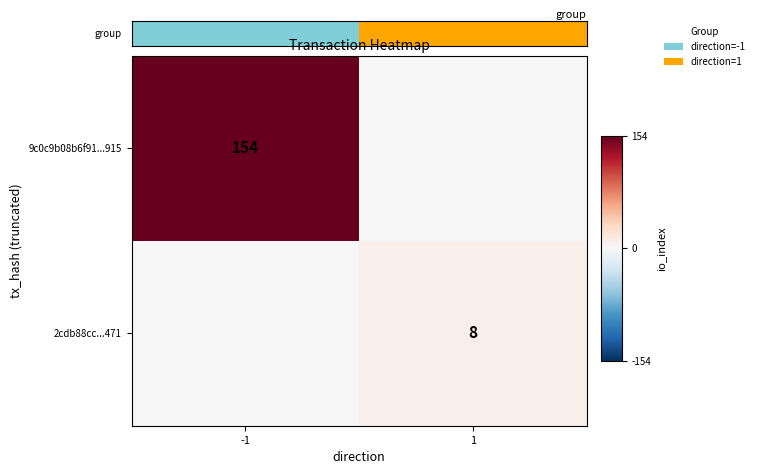

Between 1 and -1, which is larger?

-1